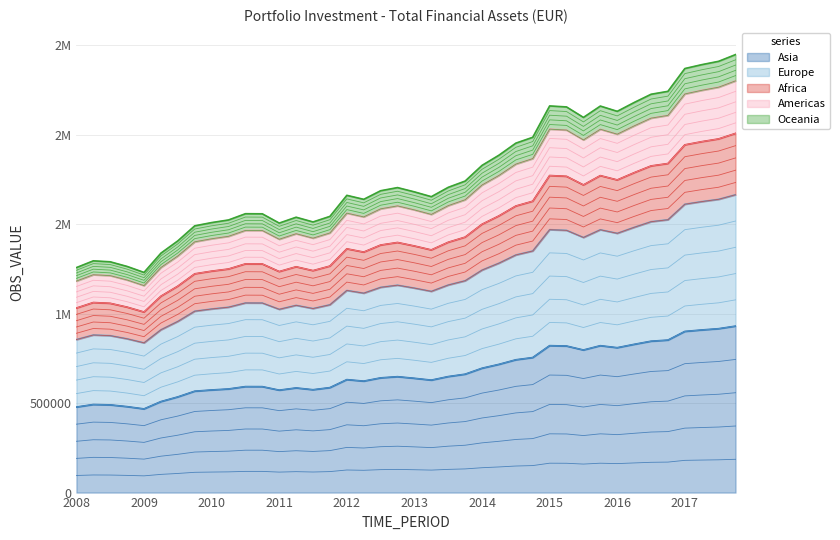

True or false: the data has more than 1 interior local peaks.

True